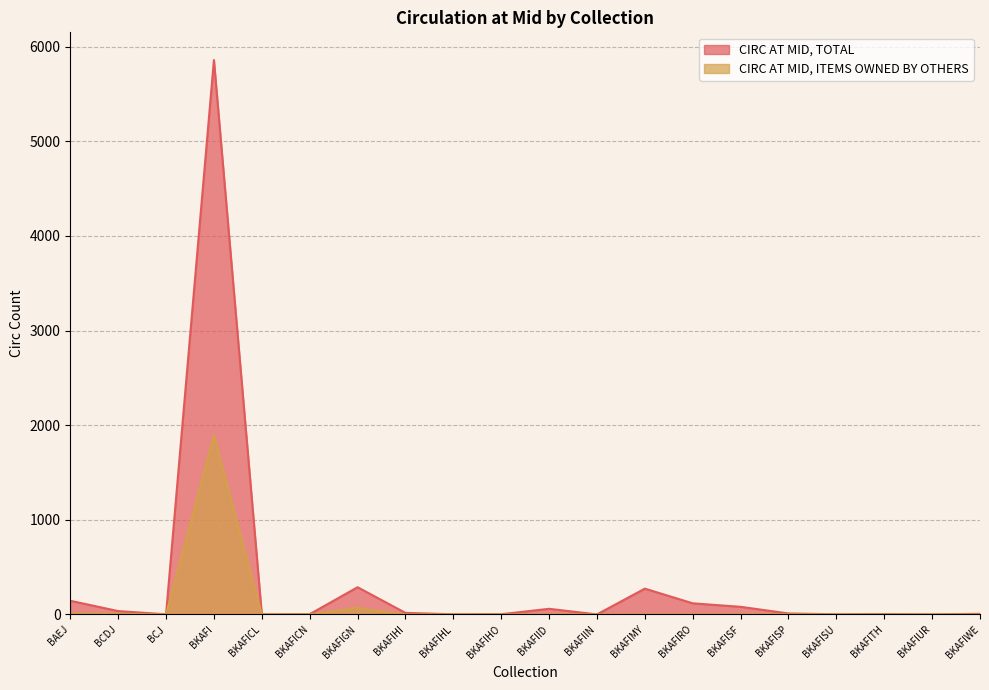

What position from the right is BKAFITH?

3